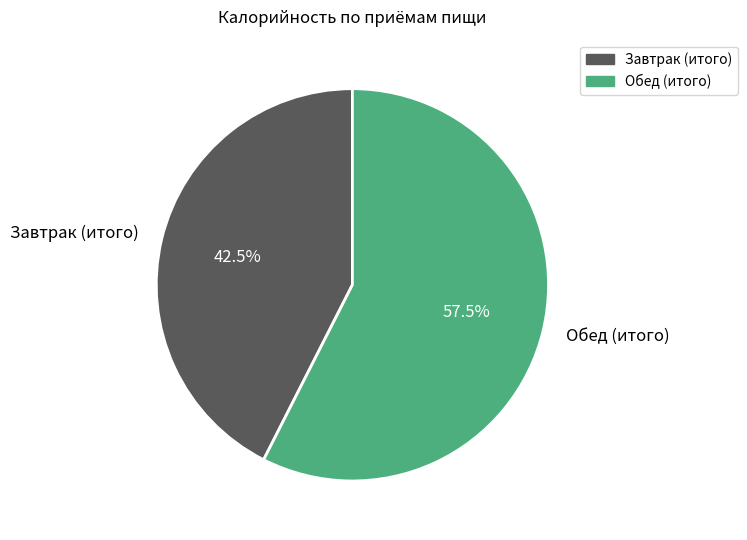

Rank the categories by value from highest to lowest.

Обед (итого), Завтрак (итого)